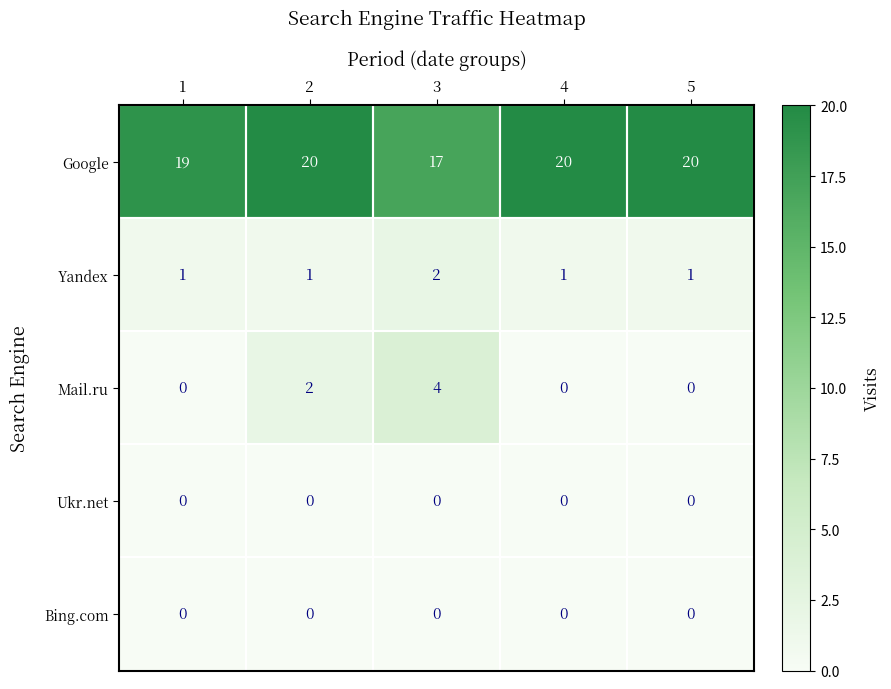

What is the greatest value displayed?

20